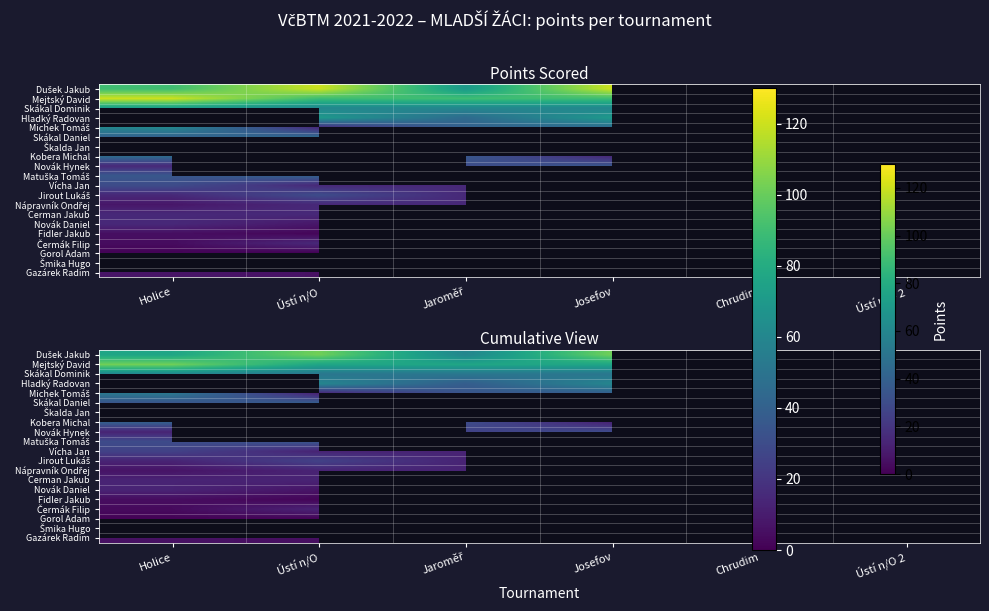

How many data points does each series have?

6